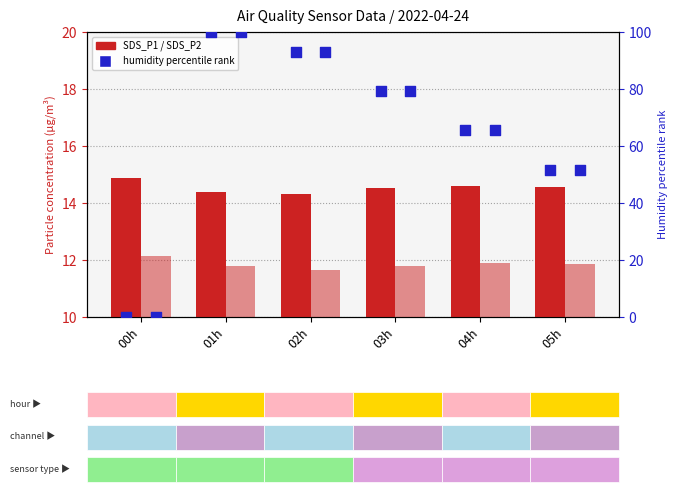

Is the value of SDS_P2 at 05h greater than the value of humidity % rank at 03h?

No